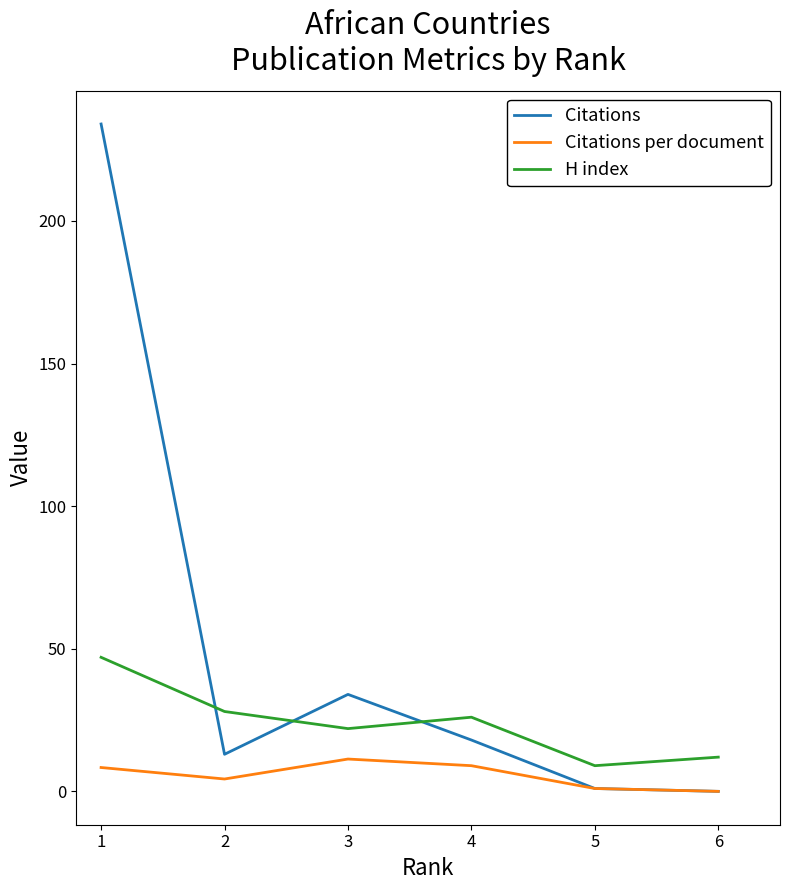

At which category is the sum across all series the highest?

1